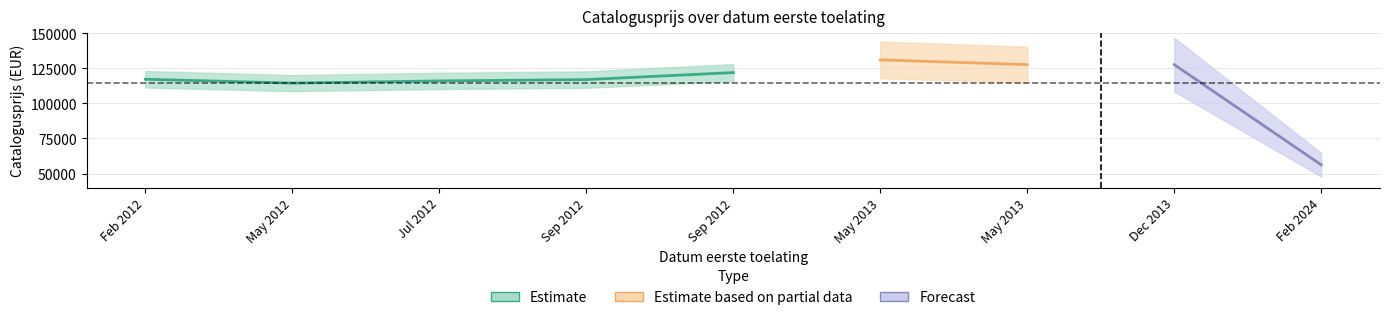

What is the approximate value at 20131230, to the nearest 100?

127700